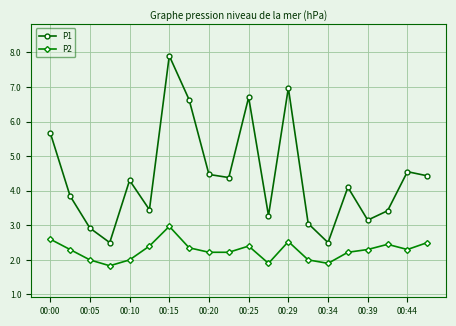

Which series has the largest total across all categories?

P1